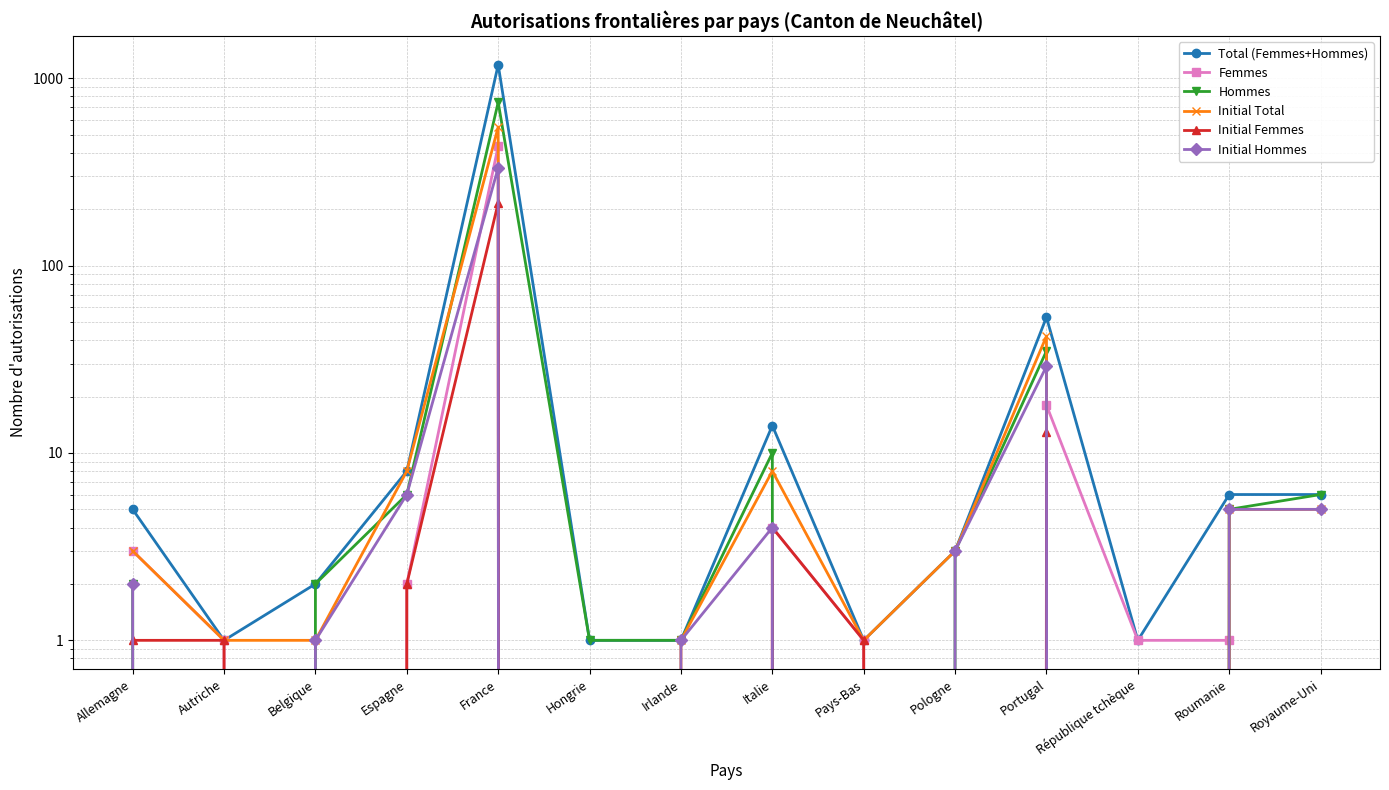

What is the spread (max minus min) of values at Roumanie?

6